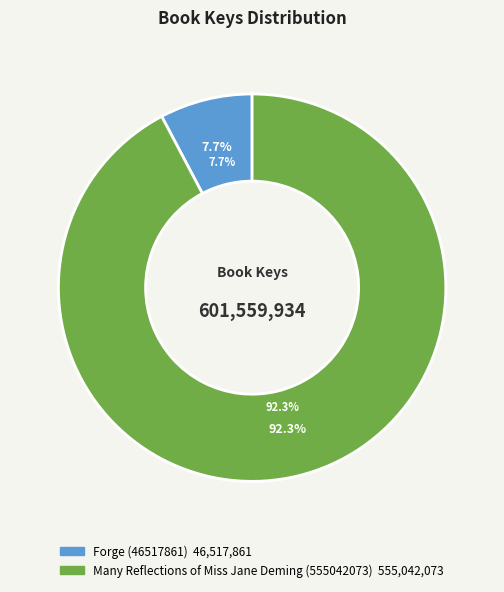

Is the sum of Forge (46517861) and Many Reflections of Miss Jane Deming (555042073) greater than half?

Yes